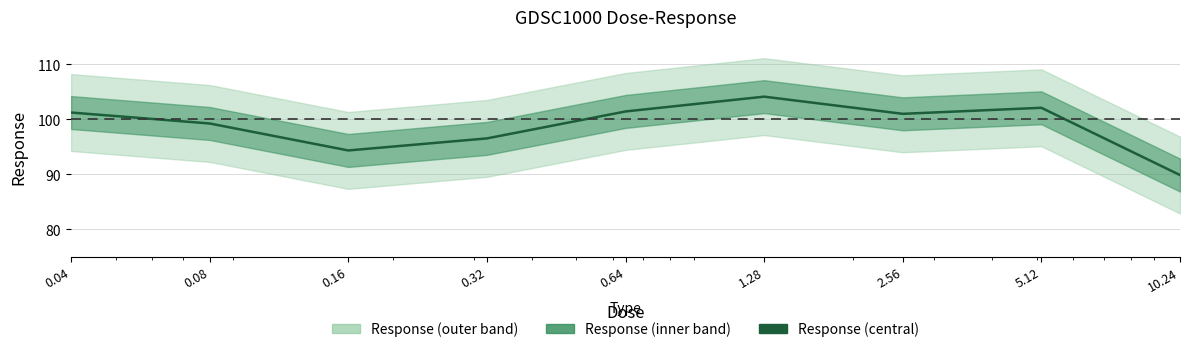

What is the difference between the maximum and minimum values?

14.3